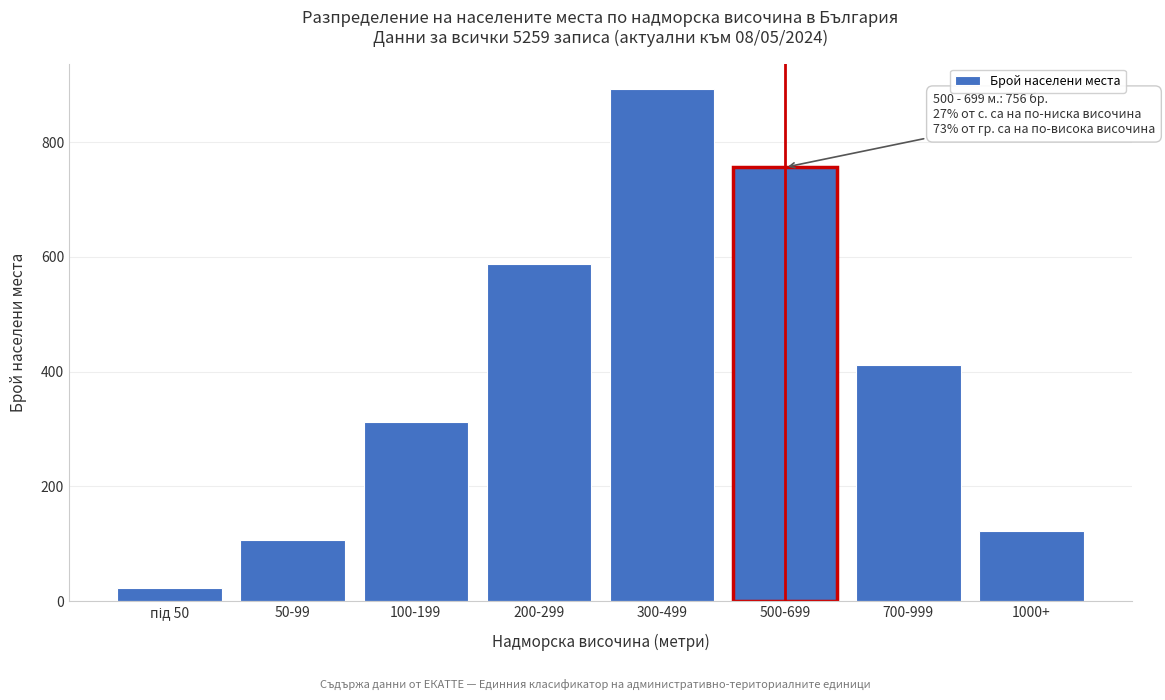

Reading left to right, list all the values displayed in this chart.

22	106	312	587	892	756	412	122